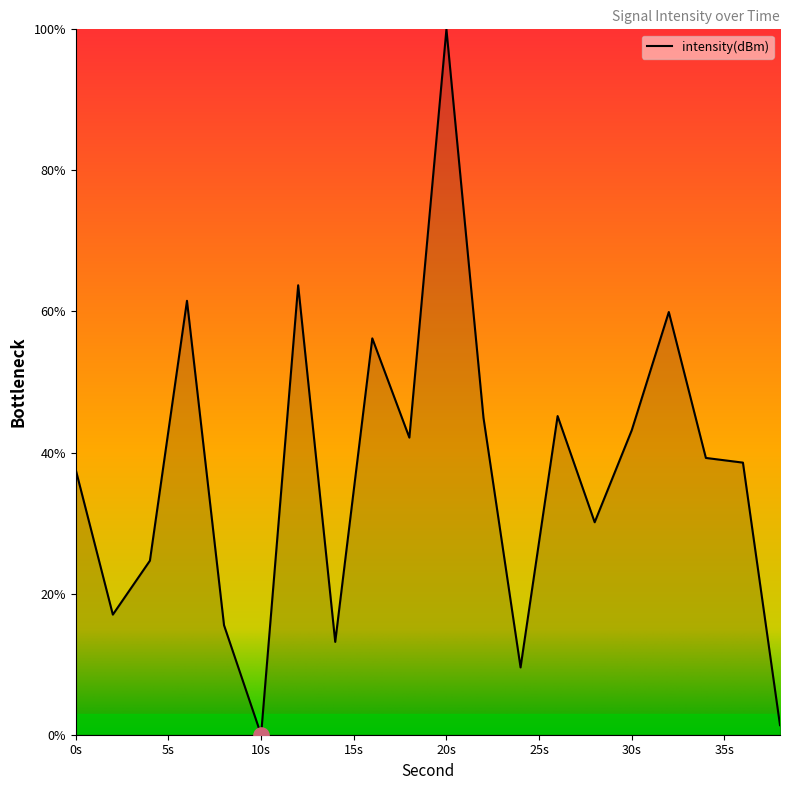

What is the greatest value displayed?

100.0